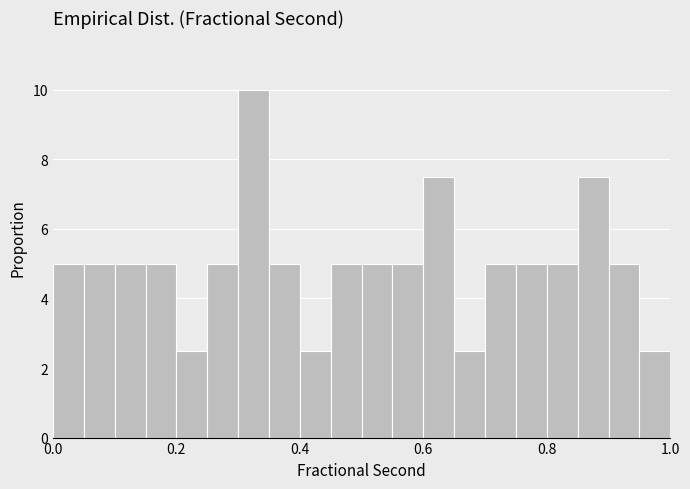

Around what value on the x-axis is the tallest bar? Give the approximate position of its centre, as read against the axis.

0.32